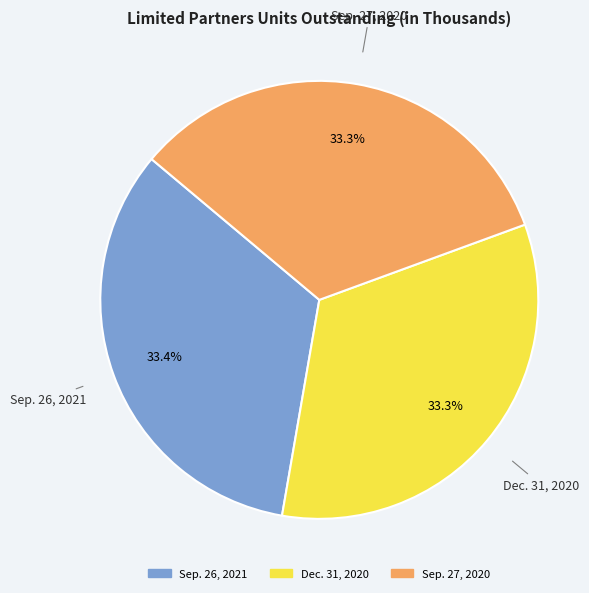

Is there any slice that represents more than half of the pie?

No